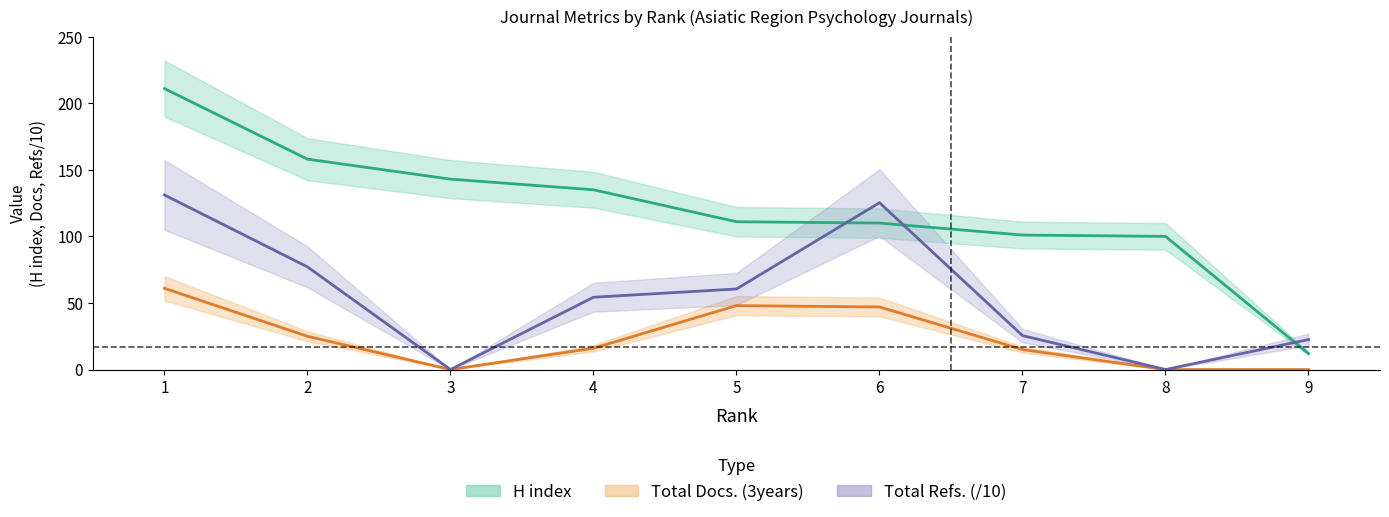

What is the approximate value of H index at 4?

135.0